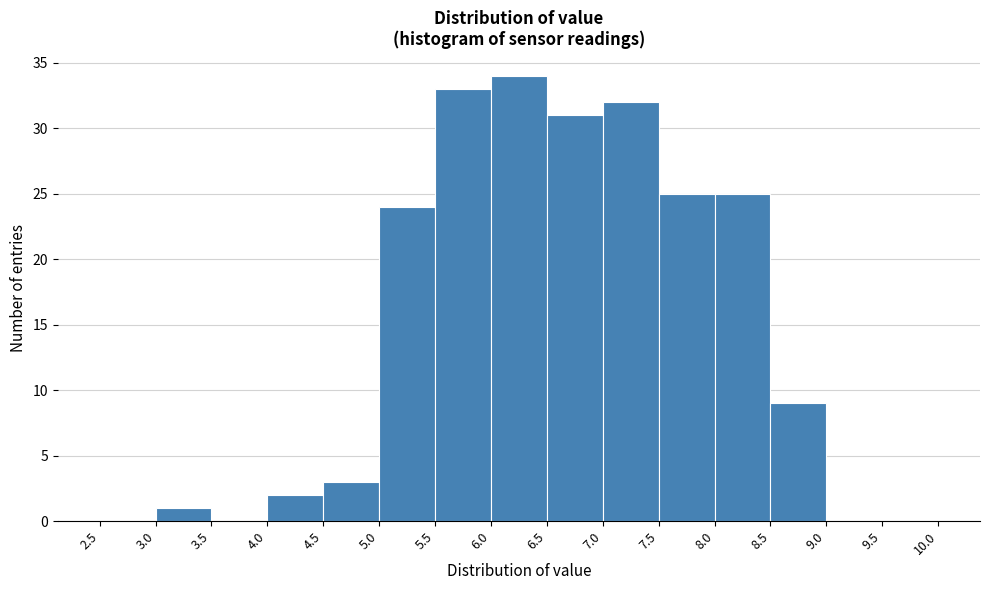

How tall is the bar that spans 7.0 to 7.5 on the x-axis? The values are not printed on the chart, so give them approximately, as read against the axis.

32